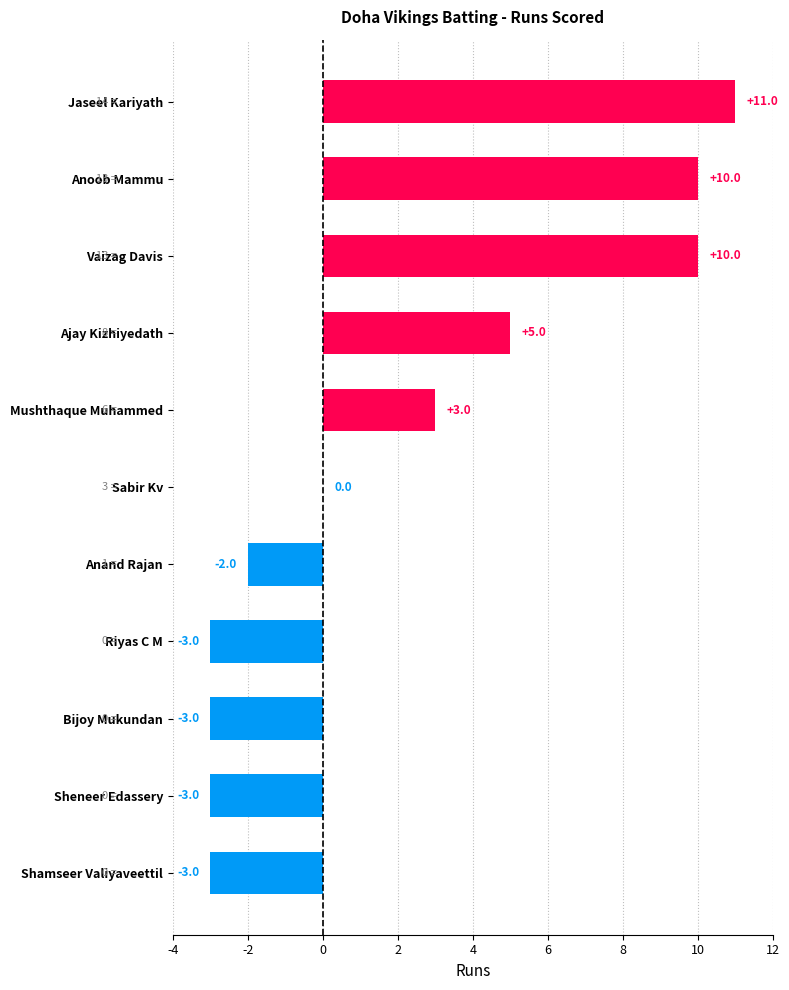

Which category has the highest value across all series?

Jaseel Kariyath